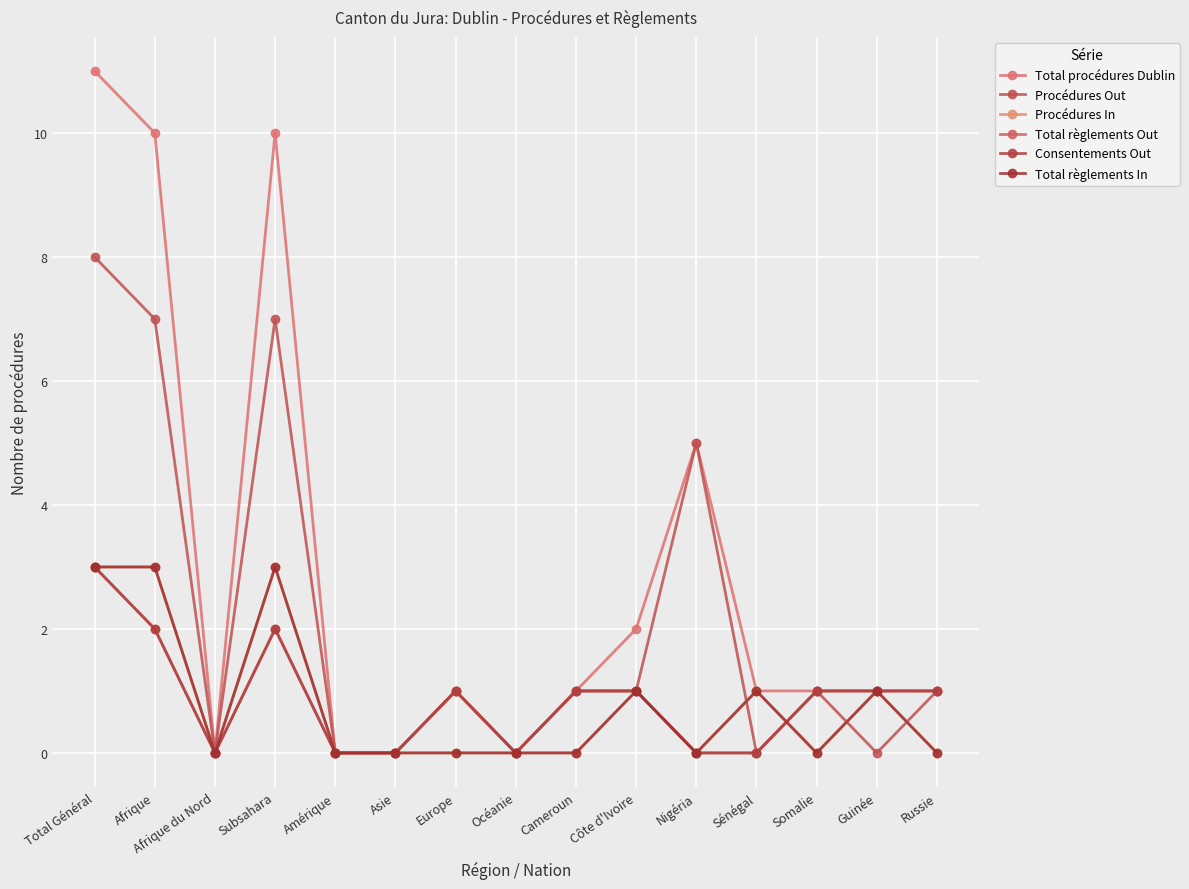

Is this an area chart (filled region under the line)?

No